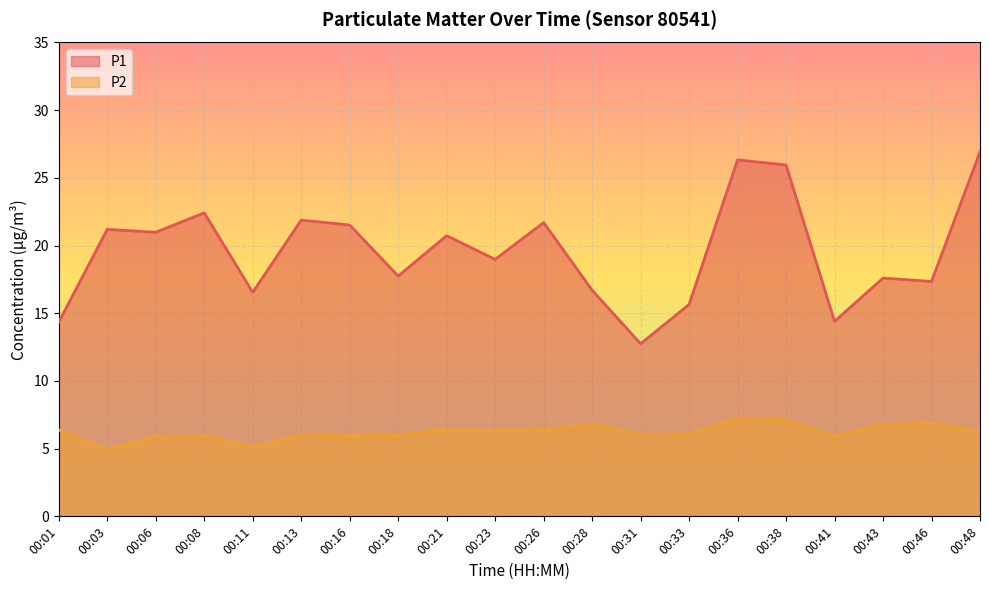

True or false: P2 has a value of 1.4 at 00:21.

False